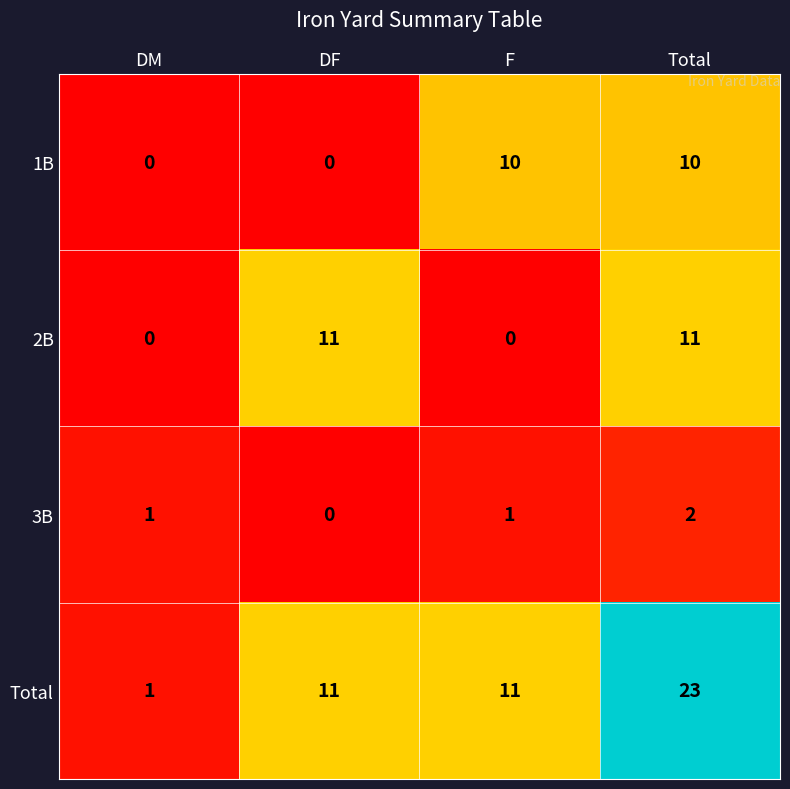

Reading left to right, list all the values displayed in this chart.

1B: DM=0	DF=0	F=10	Total=10
2B: DM=0	DF=11	F=0	Total=11
3B: DM=1	DF=0	F=1	Total=2
Total: DM=1	DF=11	F=11	Total=23